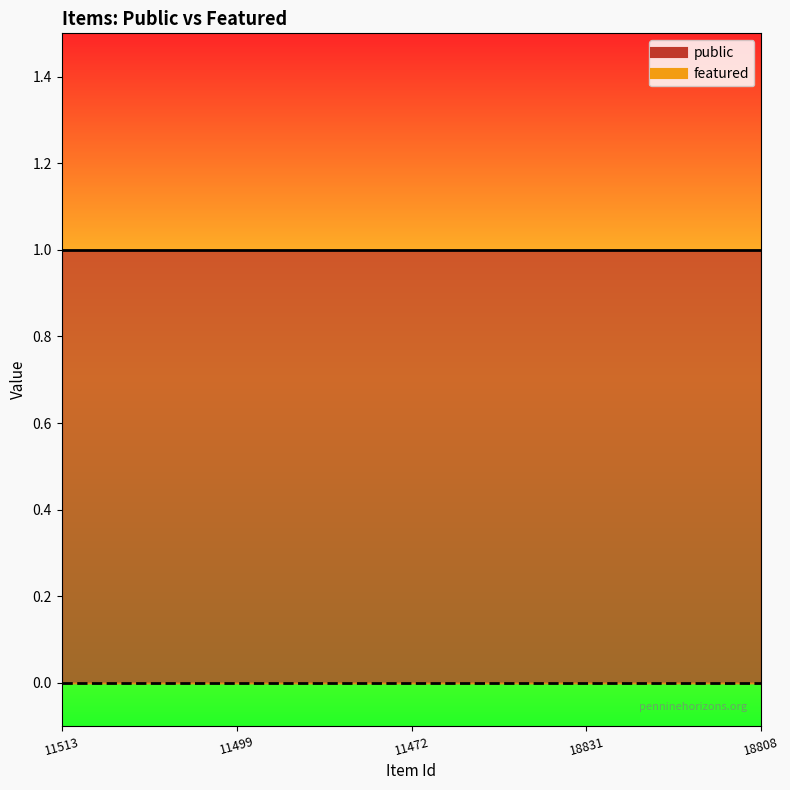

True or false: featured and public cross at least once.

False